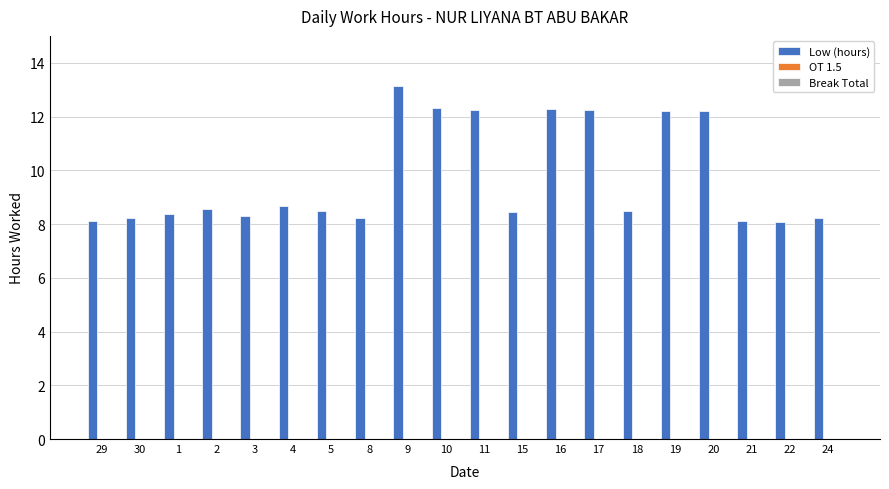

How many bars are there in total?

20